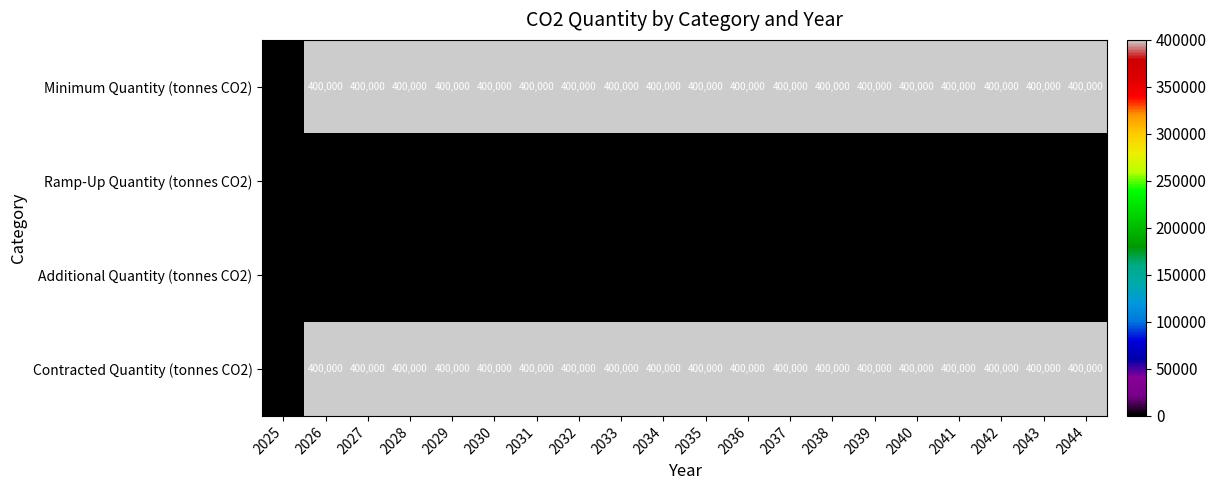

At how many categories does at least one series exceed 202532?

19